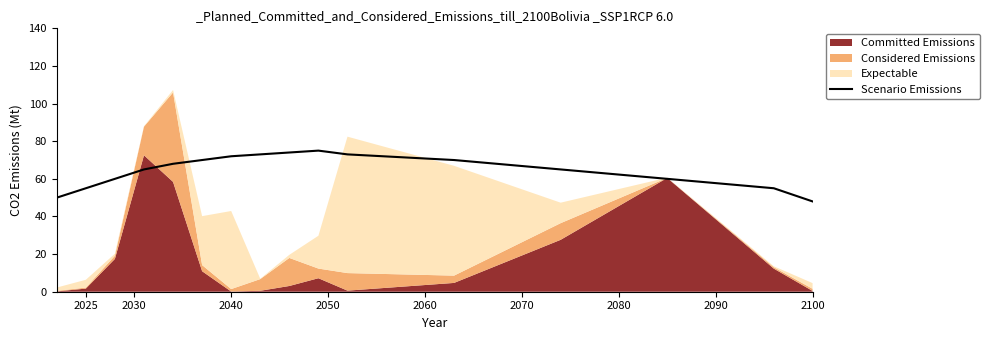

Does the chart display data point markers on the line(s)?

No